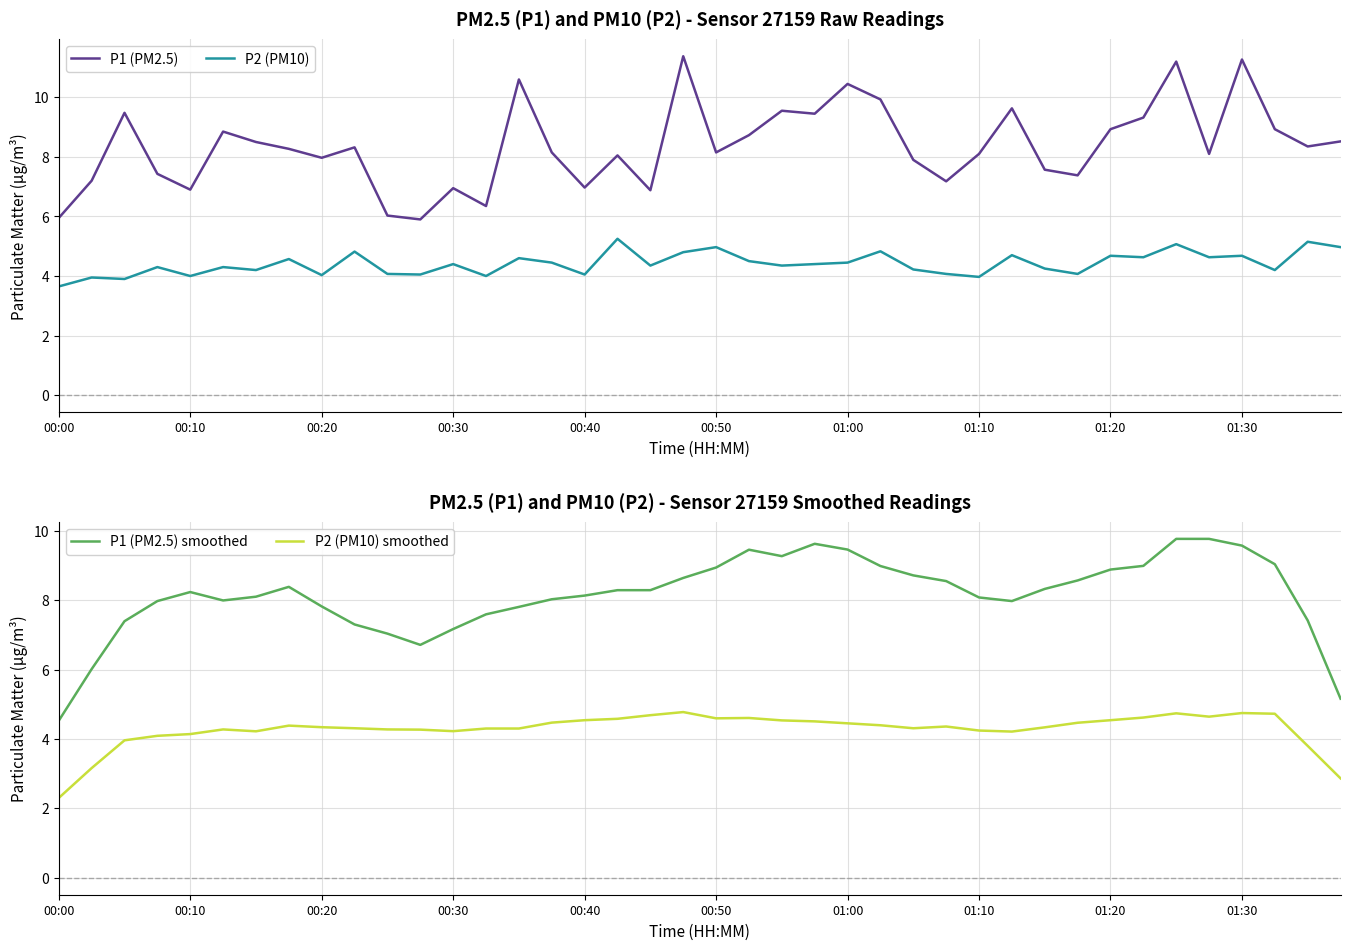

What is the total value across all series at 14?

27.3